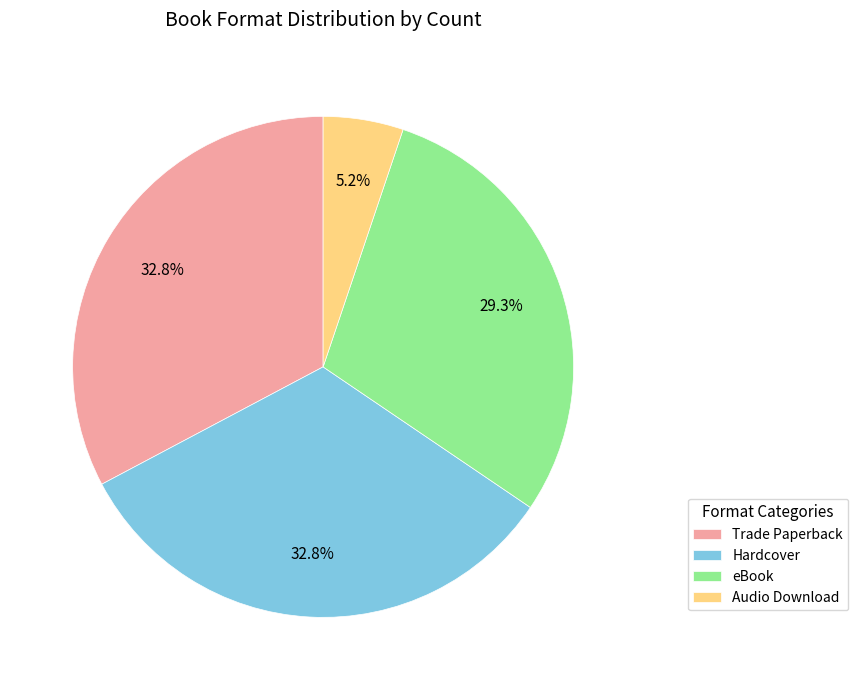

To the nearest percent, what percentage of the pie is eBook?

29%